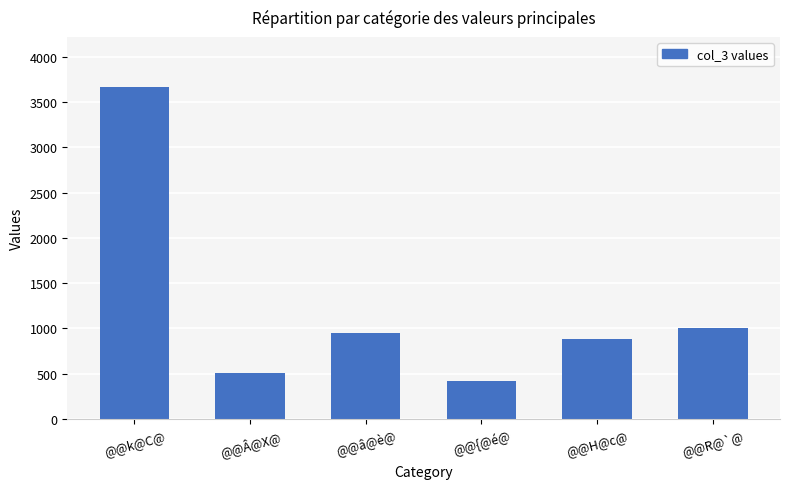

At which label is the value closest to 2045?

@@R@`@